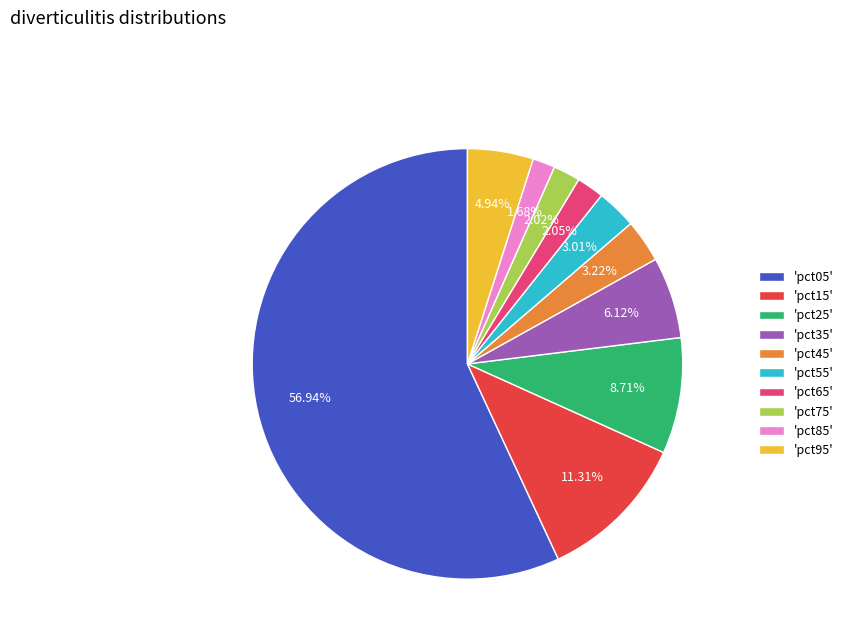

Combined, do 'pct55' and 'pct45' account for over 50%?

No